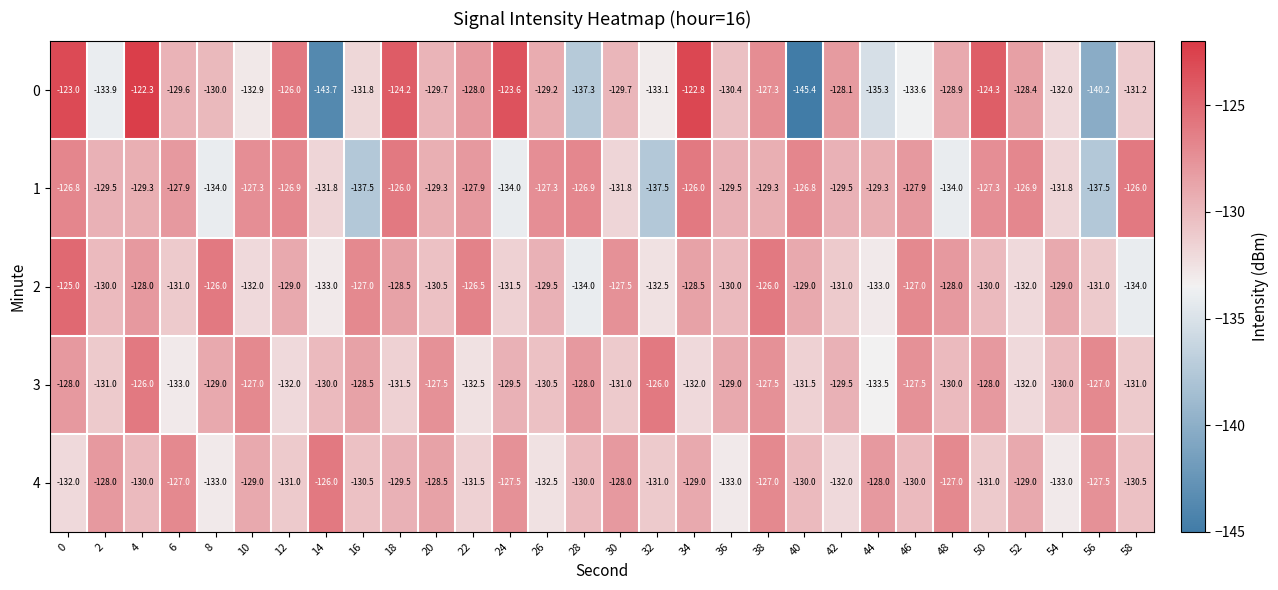

What is the spread (max minus min) of values at 6?

6.0